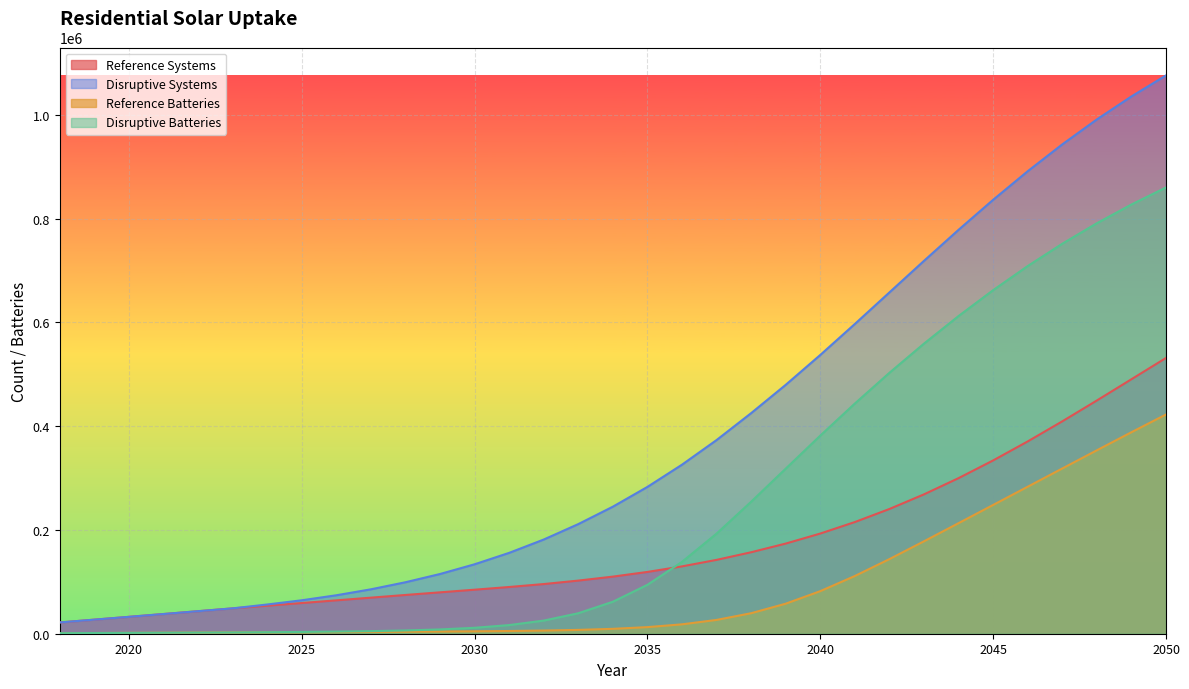

Reading right to left, list all the values displayed in this chart.

Reference Systems: 531615.8	490576.4	449607.3	409425.2	370711.1	334058.9	299937.8	268671.4	240435.0	215268.4	193097.9	173764.5	157050.9	142346.0	129789.2	119113.5	110066.0	102414.2	95732.8	90072.5	84858.0	79773.4	74704.0	69514.0	64335.4	59168.0	54011.7	48866.5	43401.9	37956.0	32528.8	27119.9	21729.0
Disruptive Systems: 1076290.7	1035777.2	991477.4	943366.9	891592.3	836501.6	778658.6	718834.4	657971.9	597125.3	537380.9	479772.4	425203.5	373336.0	325852.9	283013.7	244871.9	211310.0	181547.0	155856.7	133843.9	115096.3	99207.0	85582.9	74103.4	64446.5	56328.4	48878.4	43401.9	37956.0	32528.8	27119.9	21729.0
Reference Batteries: 422624.2	388418.7	353620.8	318539.3	283382.9	248241.3	213135.1	178177.7	143850.8	111260.3	82066.6	57890.6	39530.7	26593.0	18092.9	12732.5	9418.3	7372.2	6078.0	5245.8	4668.9	4232.2	3873.7	3475.7	3216.8	2958.4	2700.6	2443.3	2170.1	1897.8	1626.4	1356.0	1086.5
Disruptive Batteries: 860297.2	827455.6	791343.3	751813.8	708798.4	662308.4	612423.1	559264.5	502973.8	443727.6	381861.7	318175.9	254396.6	192956.7	138487.5	94287.6	61635.7	39476.8	25308.1	16660.1	11452.9	8285.1	6298.6	4984.4	4077.1	3419.1	2920.9	2443.9	2170.1	1897.8	1626.4	1356.0	1086.5